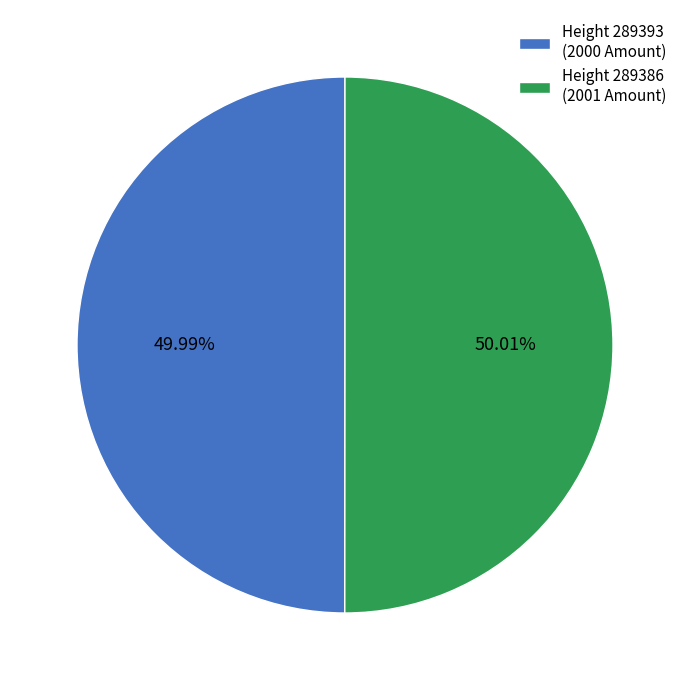

Is there any slice that represents more than half of the pie?

Yes